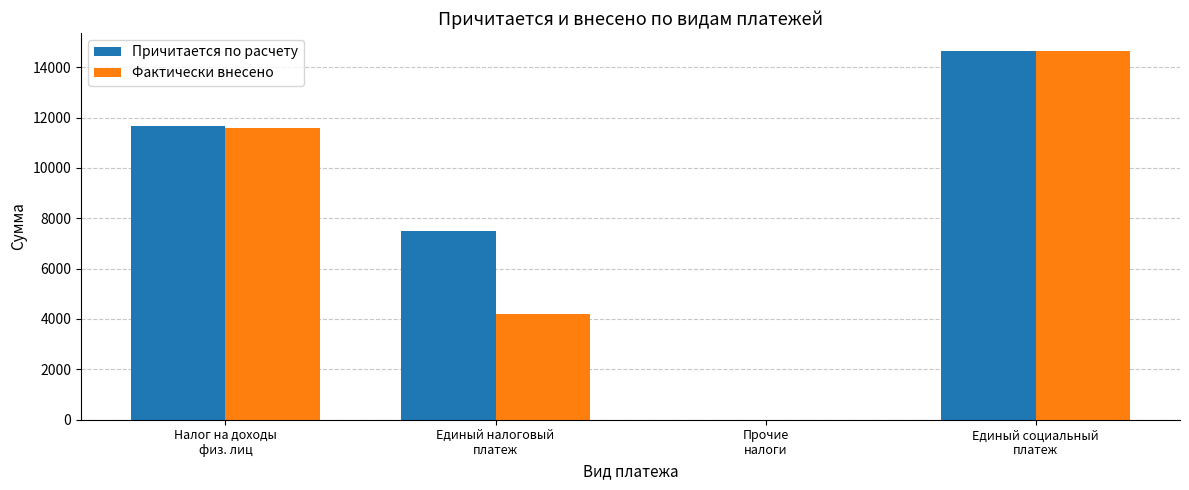

Reading left to right, transcribe all the data shown in this chart.

Причитается по расчету: 11668.7	7500.0	0.0	14632.7
Фактически внесено: 11571.7	4183.3	0.0	14632.7